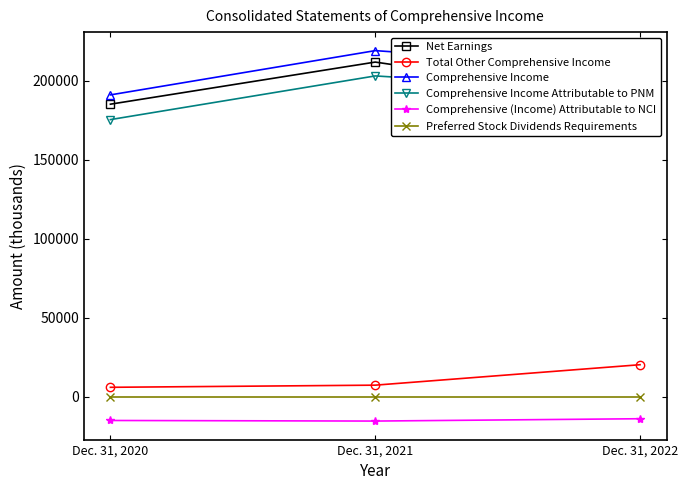

Read the Total Other Comprehensive Income value at Dec. 31, 2020, to the nearest 100.

5900